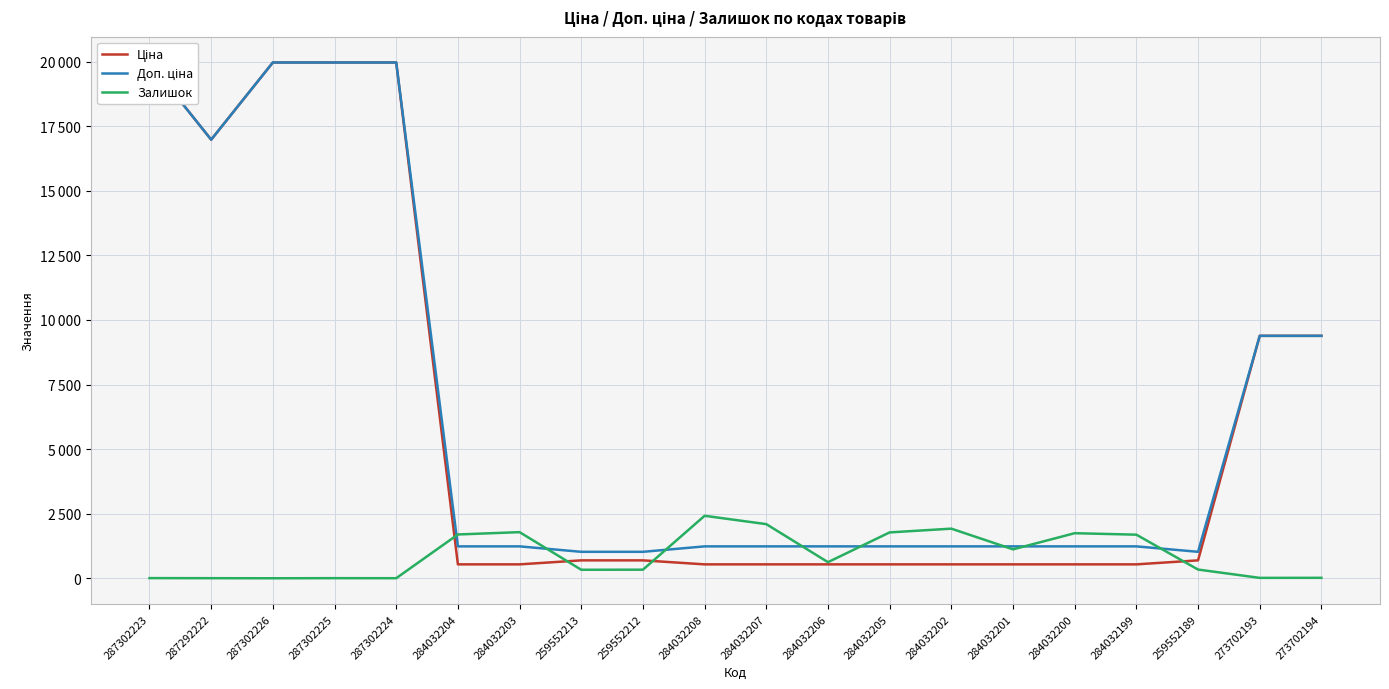

What are all the series names shown in the legend?

Ціна, Доп. ціна, Залишок